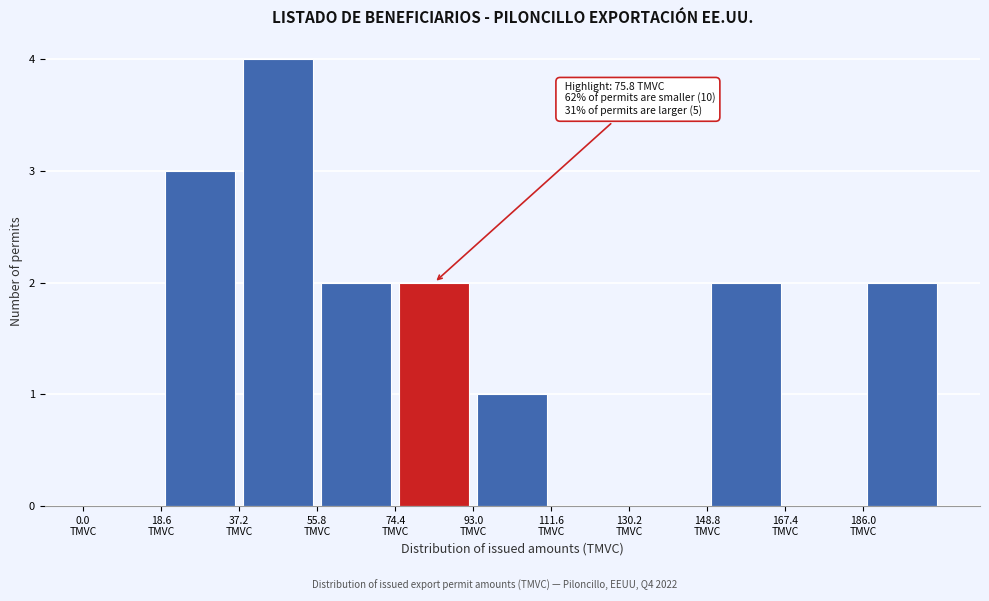

Over which range of the x-axis is the bar tallest?

37.2 to 55.8